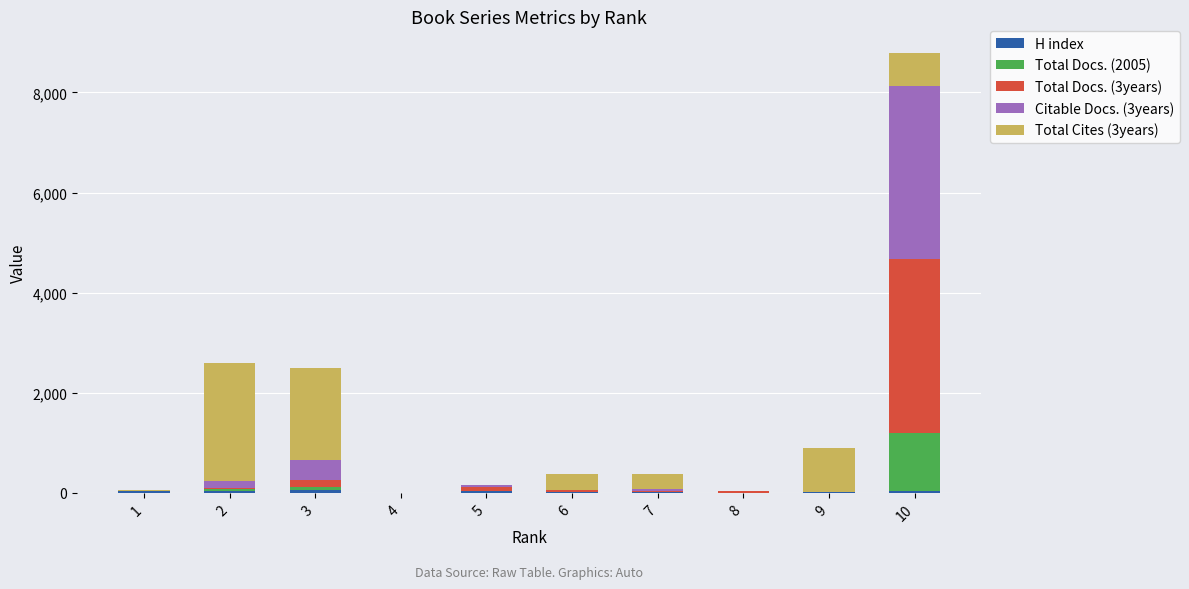

At which category is the sum across all series the highest?

10